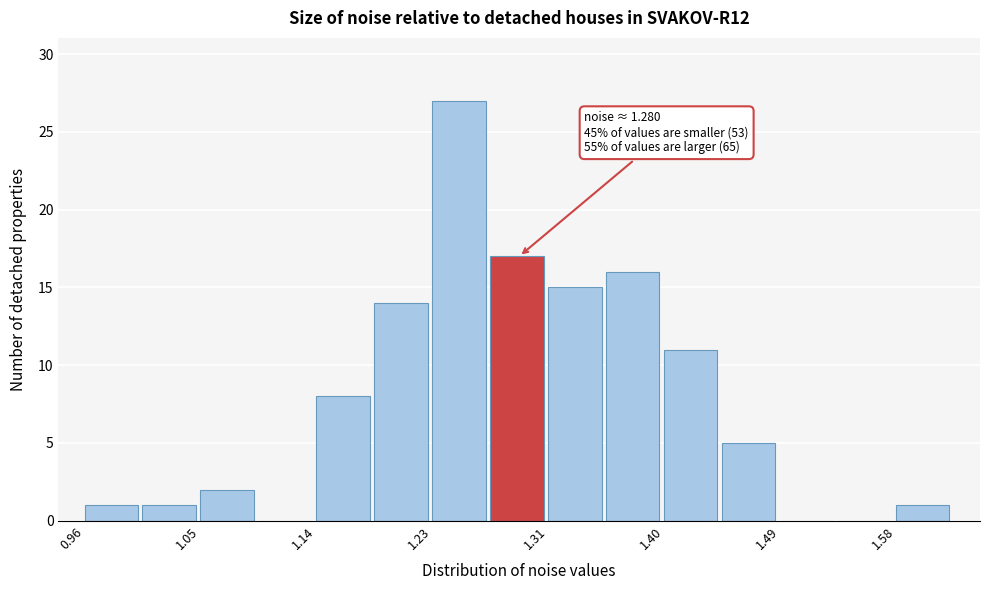

Which range on the x-axis has the tallest bar?

1.23 to 1.27